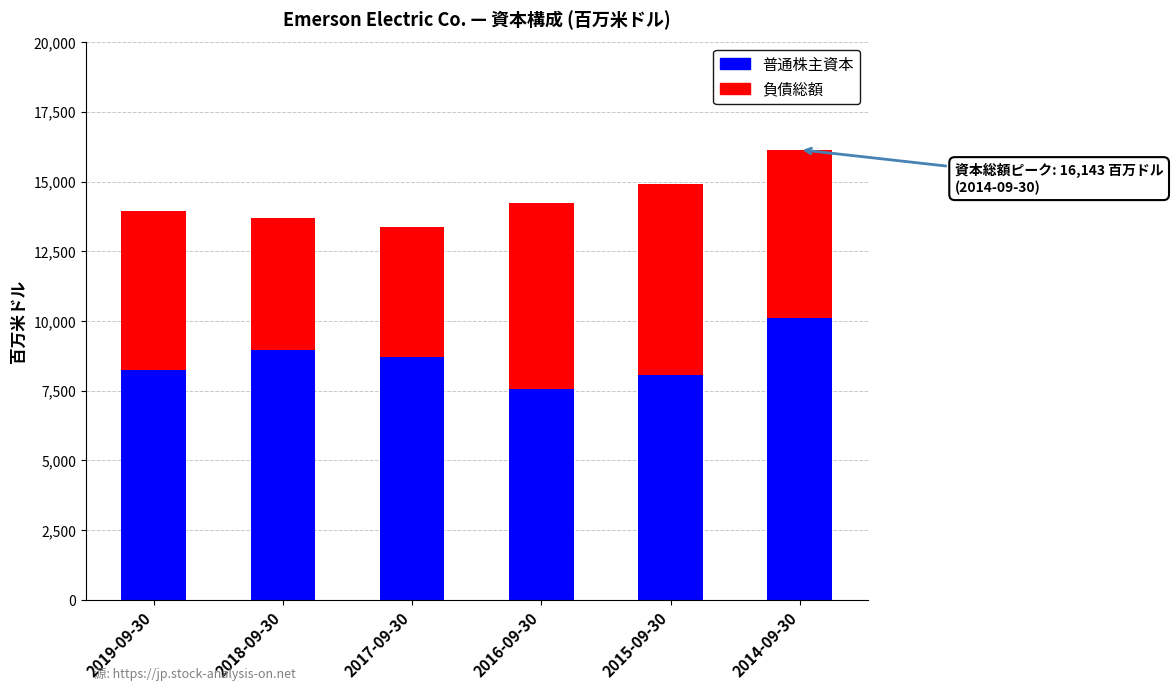

What is the sum of all 普通株主資本 values?

51666